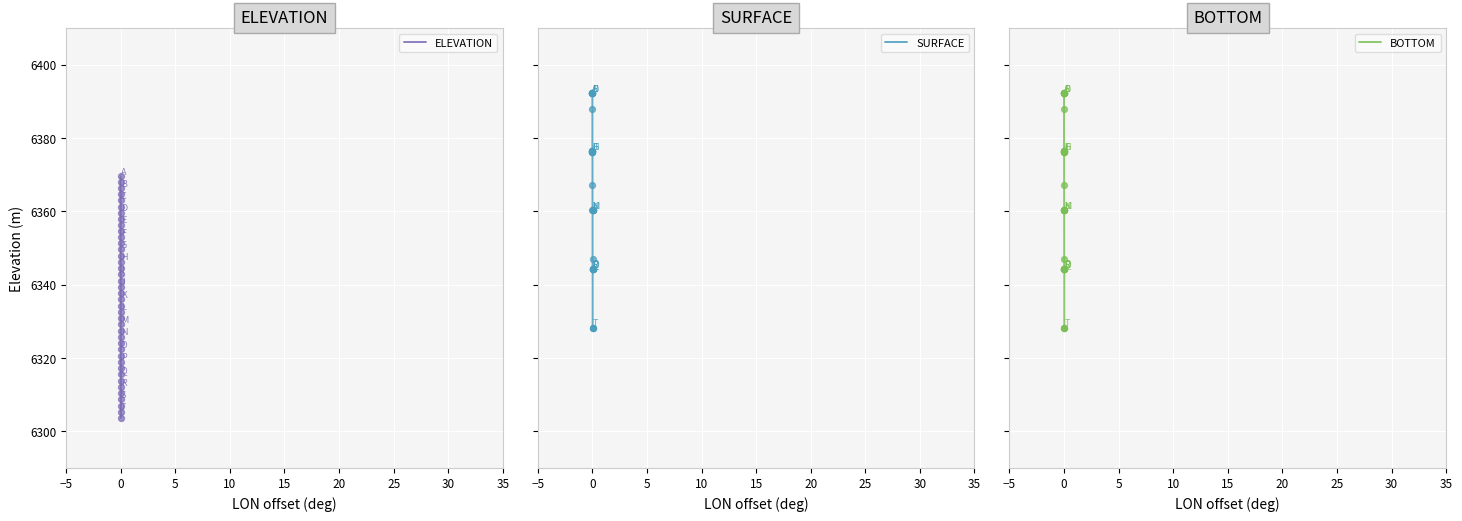

Which series contains the lowest Y value?

ELEVATION